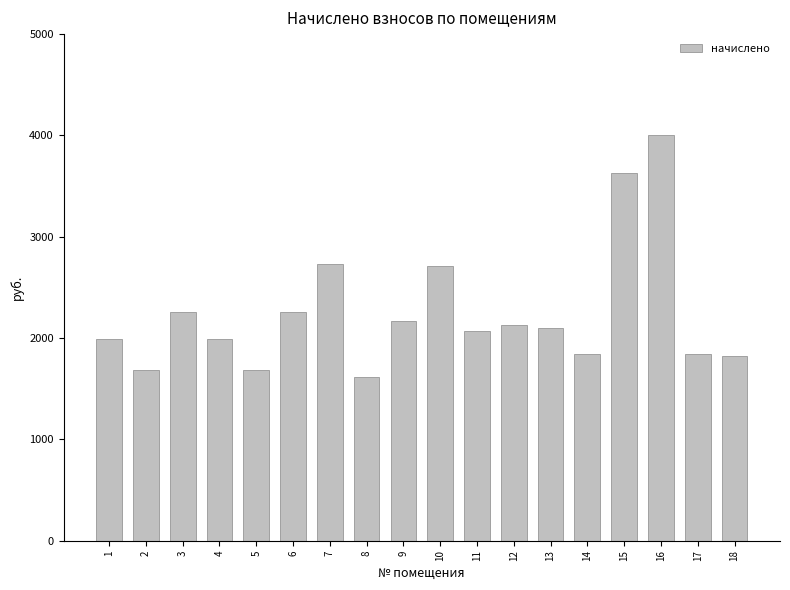

Count the number of data series in this chart.

1